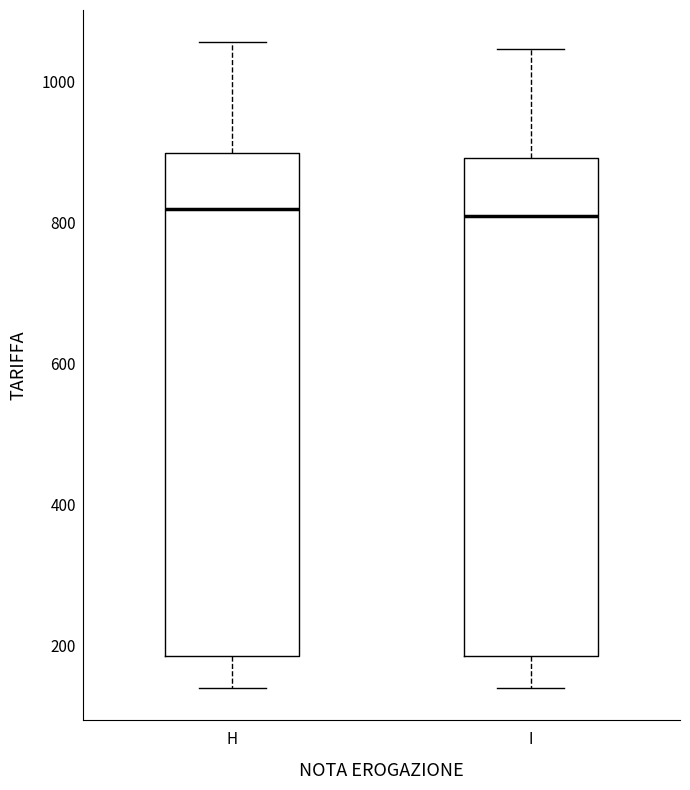

Reading left to right, read every box against the y-axis: the position of its median line, the range the box covers, and the ends of its whiskers. The values are not printed on the chart, so give them approximately, as read against the axis.

H: median 820, box 180 to 900, whiskers 140 to 1060
I: median 820, box 180 to 900, whiskers 140 to 1040